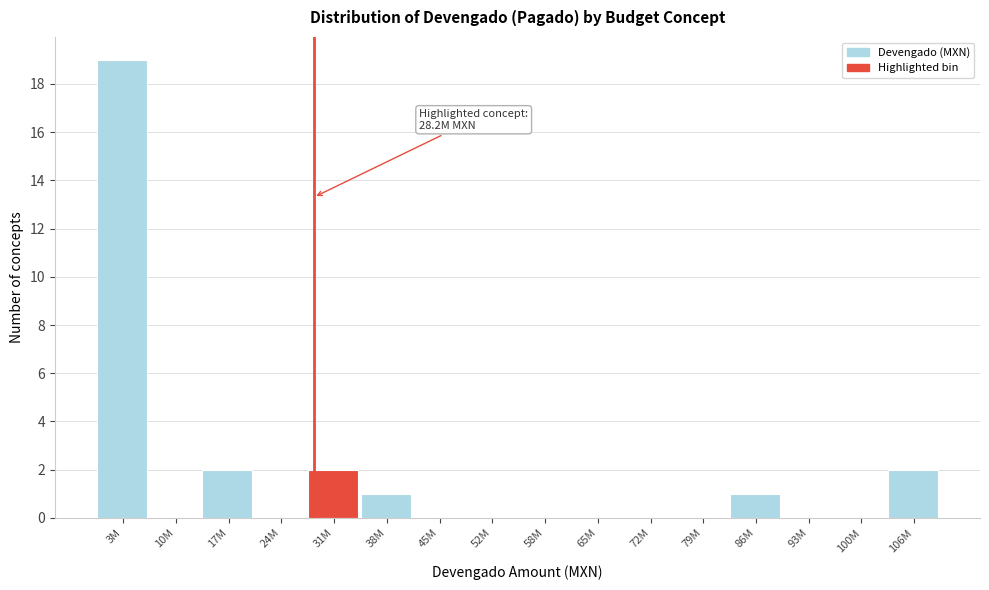

Reading left to right, list all the values displayed in this chart.

3M=19	10M=0	17M=2	24M=0	31M=2	38M=1	45M=0	52M=0	58M=0	65M=0	72M=0	79M=0	86M=1	93M=0	100M=0	106M=2